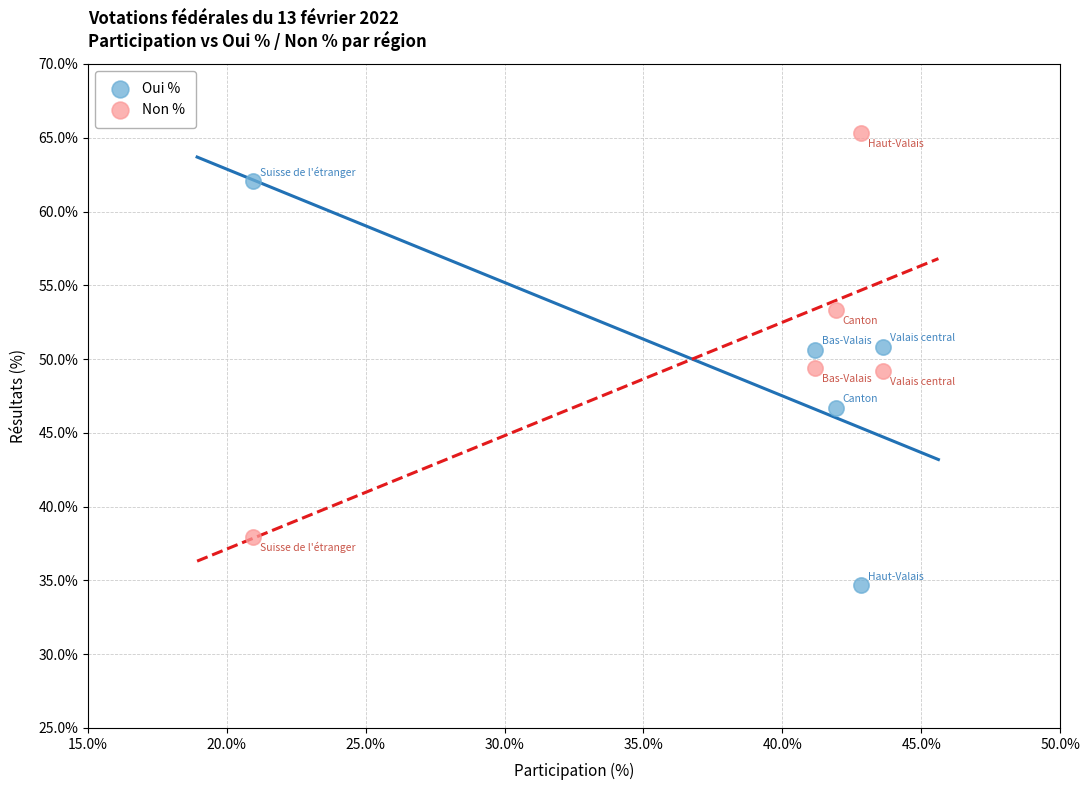

Which series reaches the minimum Y coordinate?

Oui %